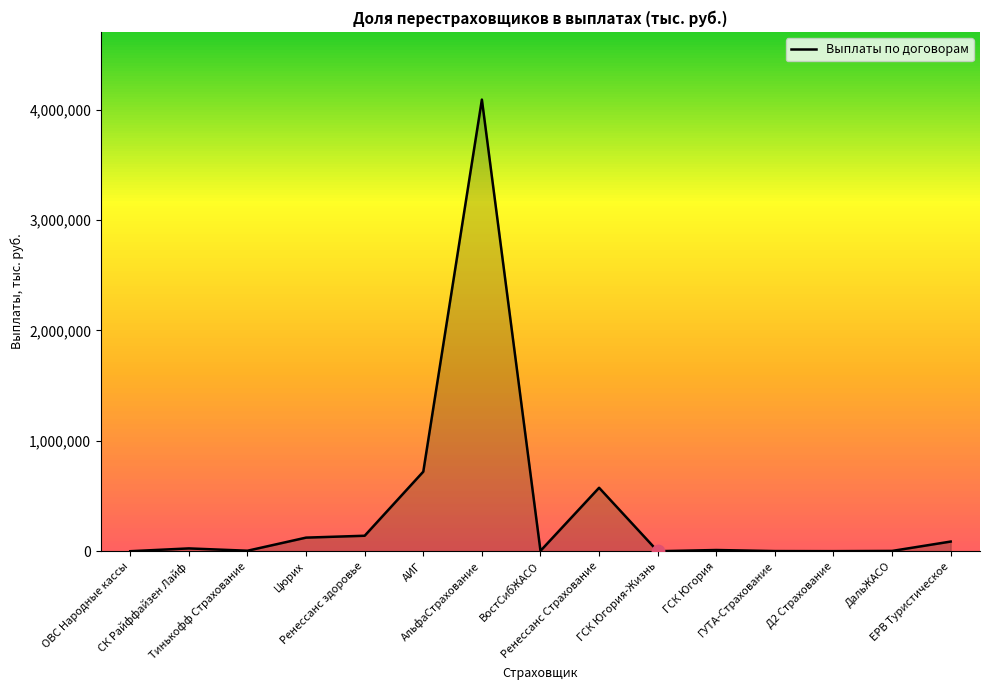

What is the change in value from ГСК Югория-Жизнь to ЕРВ Туристическое?

+87593.0